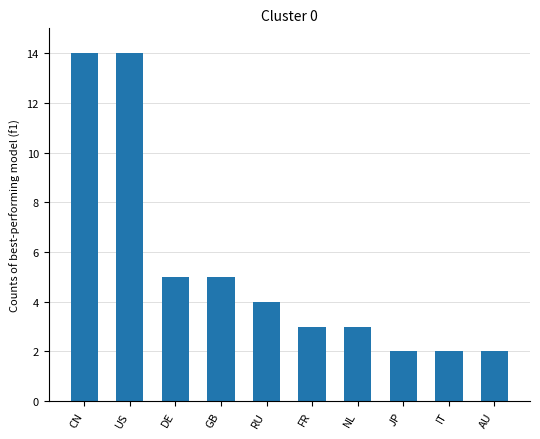

What is the difference between the second highest and minimum values?

12